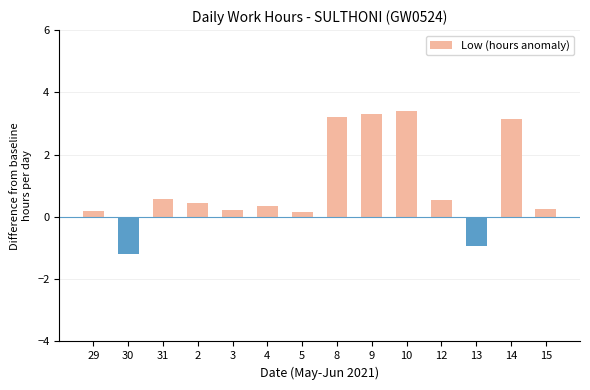

True or false: the data shows 0.2 at 3.

True